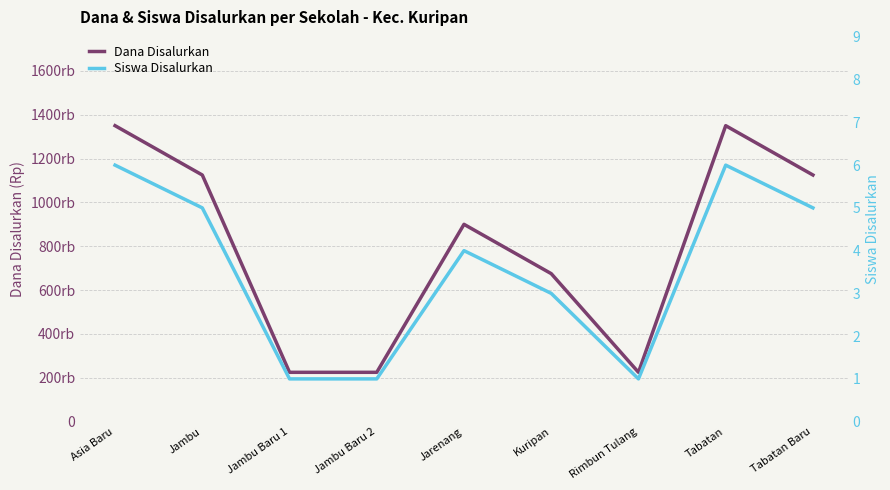

How many distinct data groups are displayed?

2